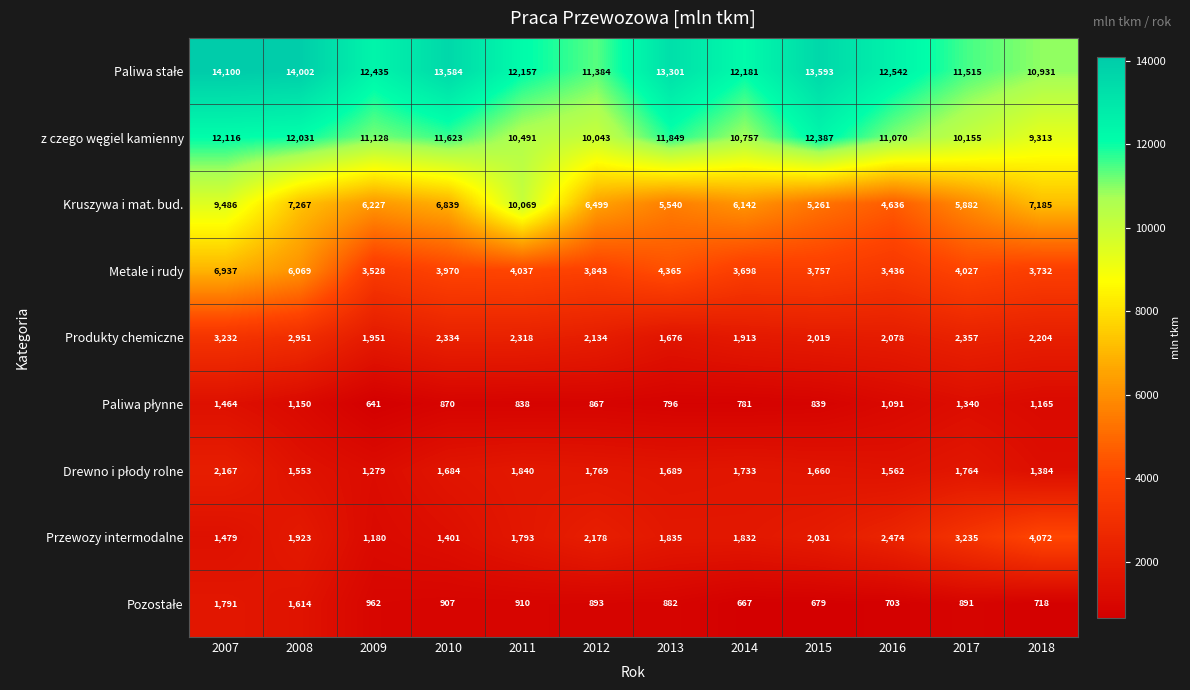

What is the maximum value shown in the chart?

14100